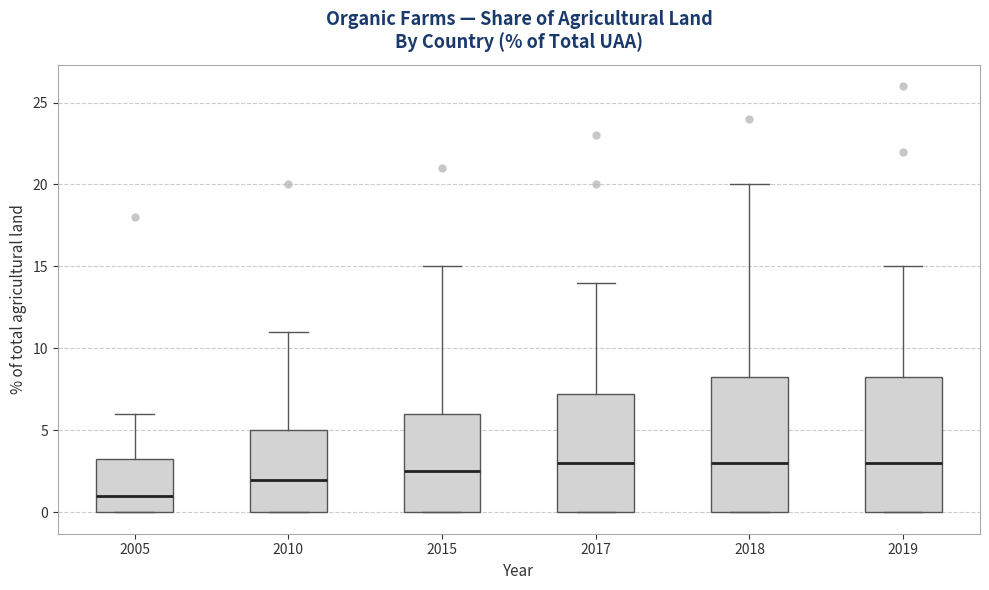

Where is the lower edge of the box at x = 2005 on the y-axis? The values are not printed on the chart, so give them approximately, as read against the axis.

0.0